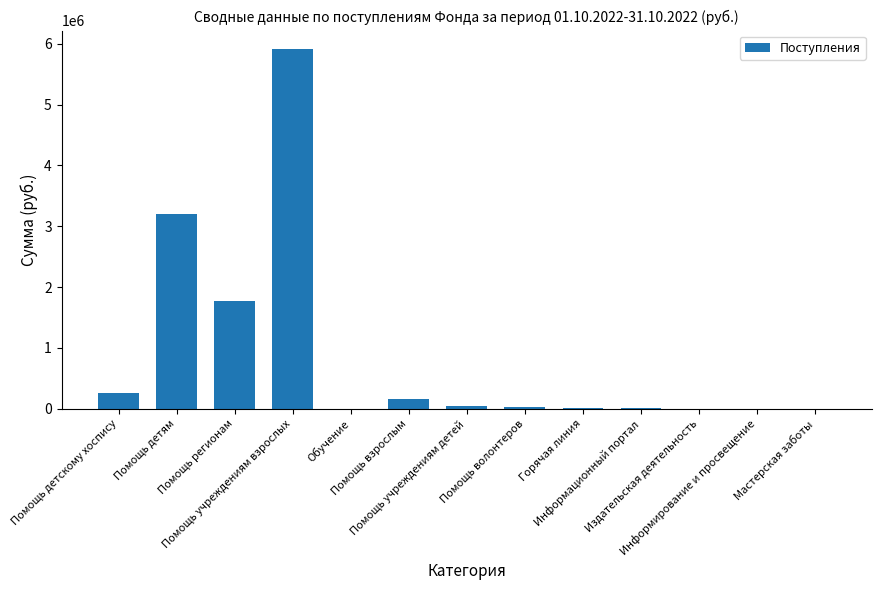

What is the sum of the values at Помощь учреждениям взрослых and Информирование и просвещение?

5922380.2